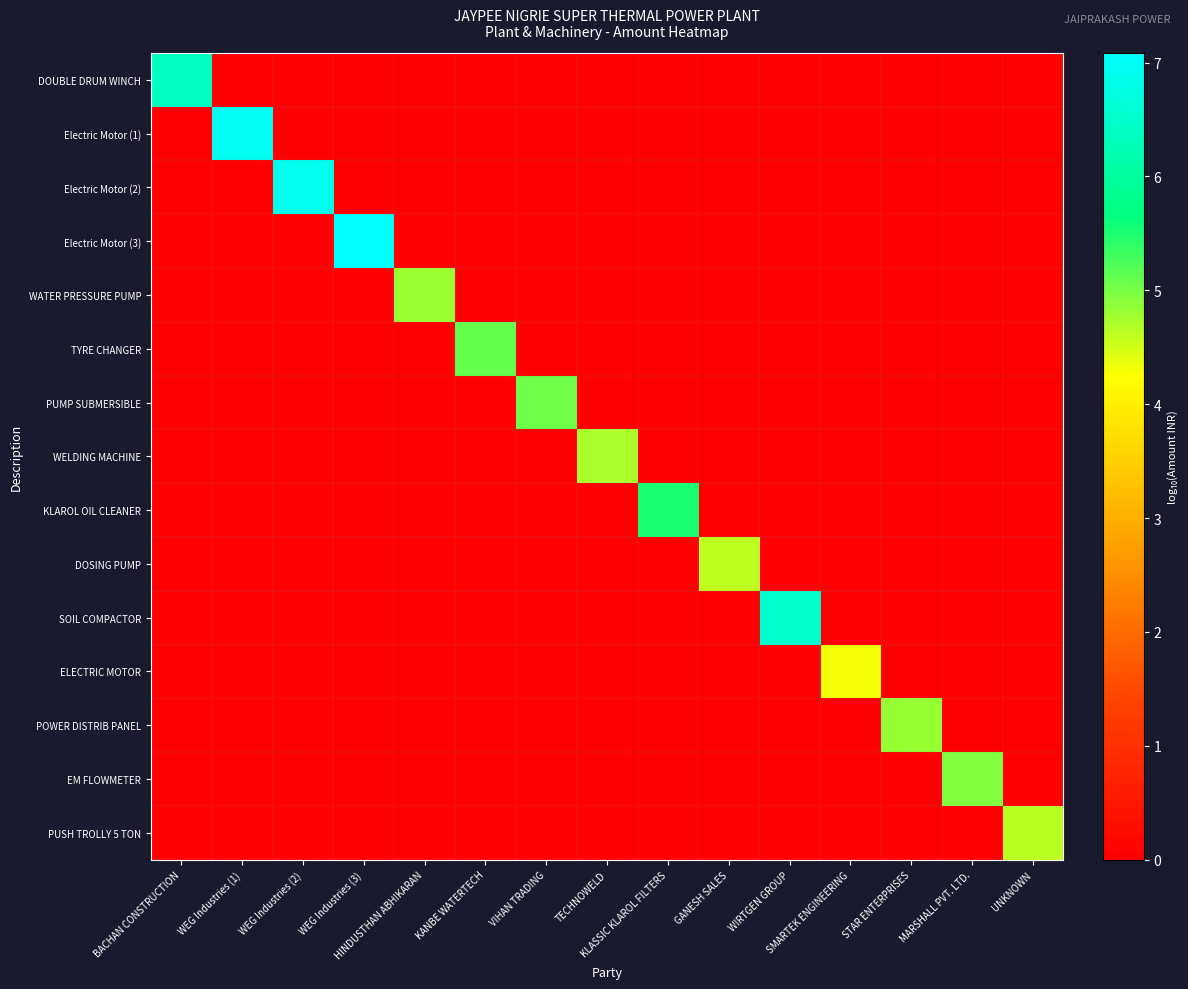

Between HINDUSTHAN ABHIKARAN and SMARTEK ENGINEERING, which is larger?

HINDUSTHAN ABHIKARAN